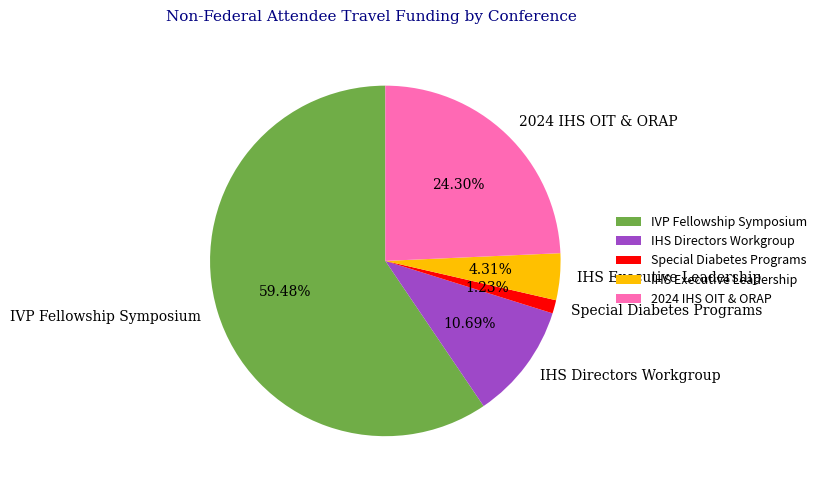

Is there any slice that represents more than half of the pie?

Yes